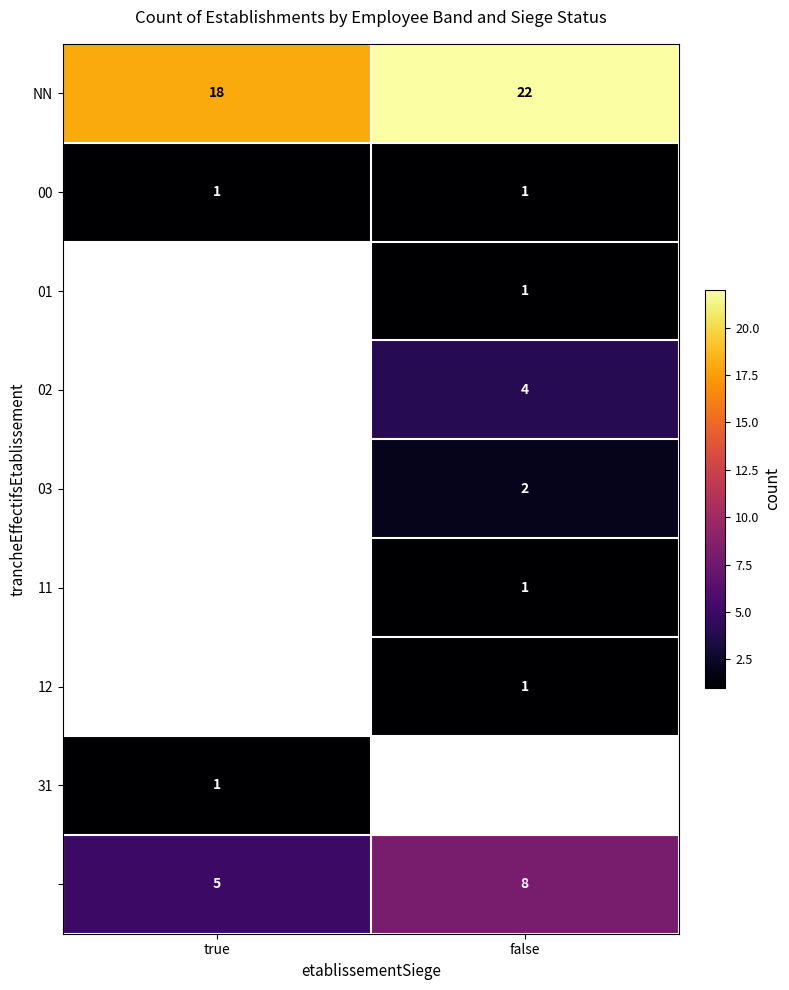

What is the minimum value for NN?

18